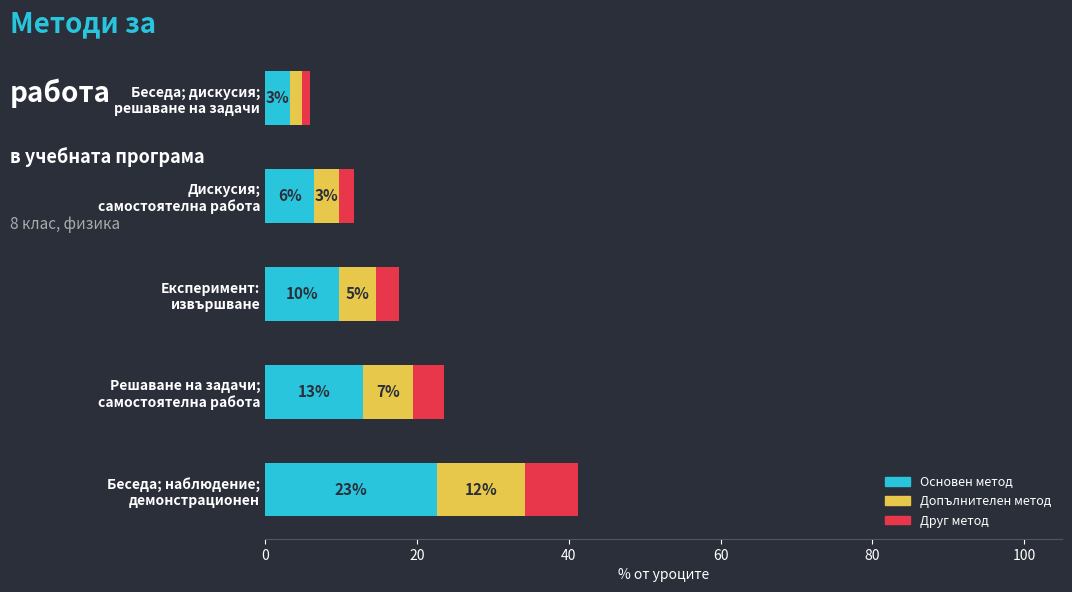

What are all the series names shown in the legend?

Основен метод, Допълнителен метод, Друг метод